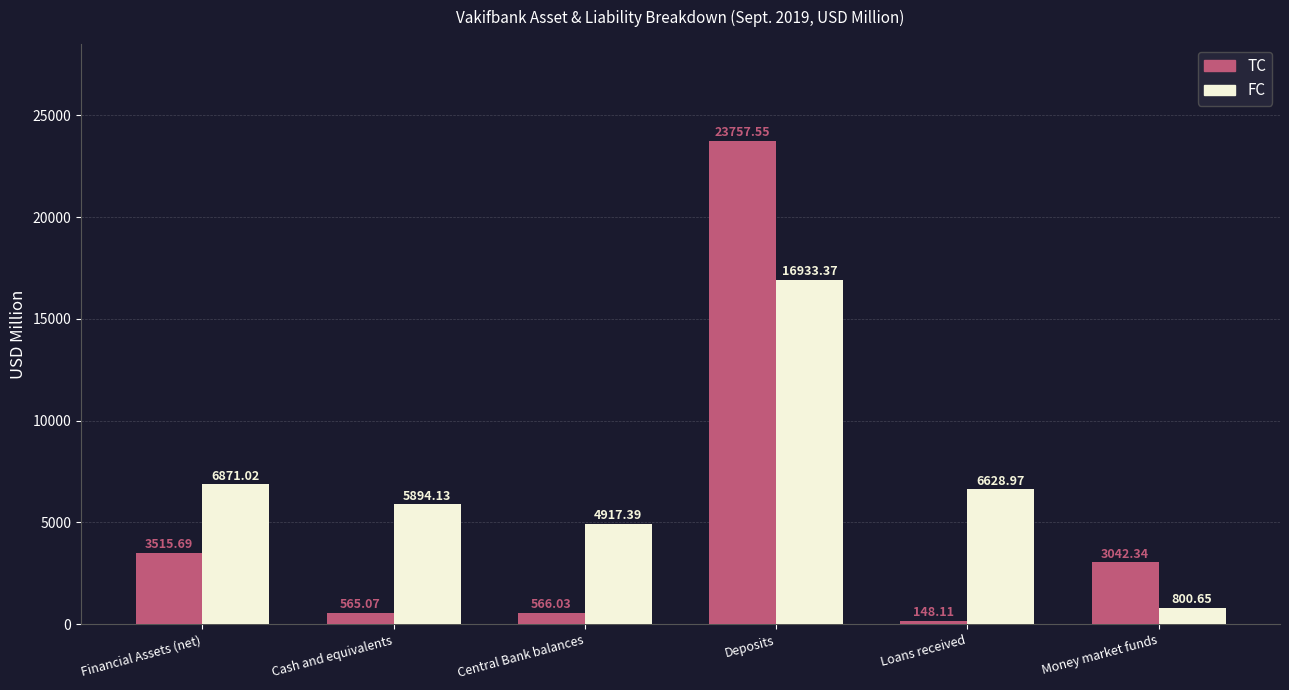

Between Central Bank balances and Deposits, which series saw the biggest shift?

TC